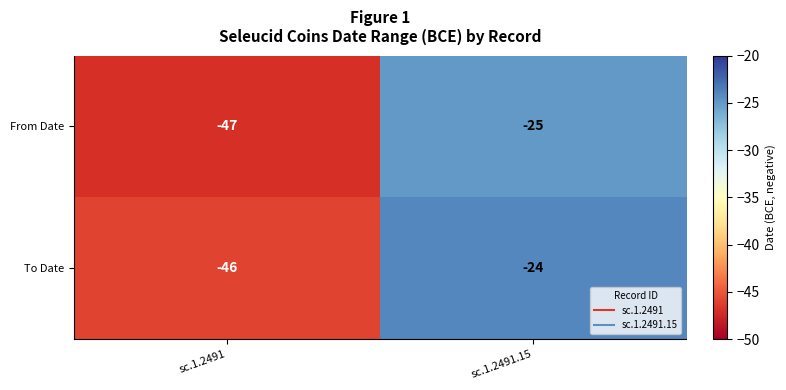

Which series has the largest total across all categories?

To Date